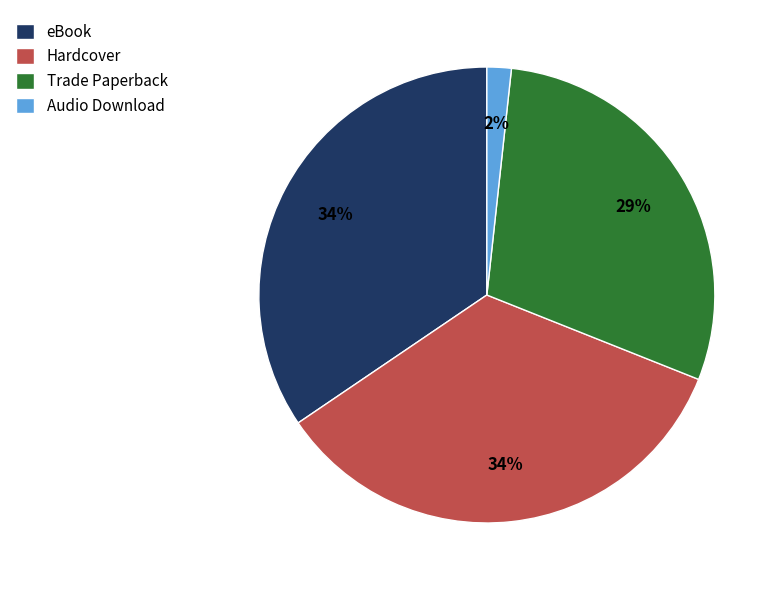

Does Hardcover represent more than half of the total?

No